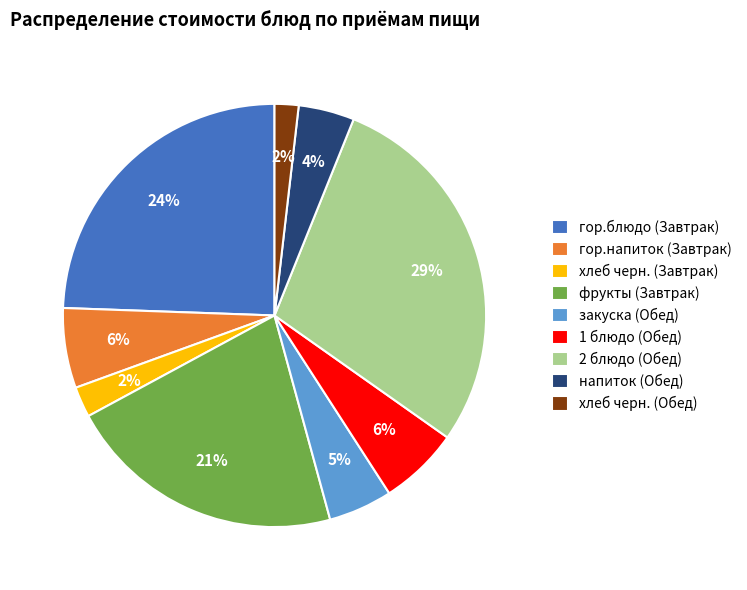

Is there a majority slice in this chart?

No